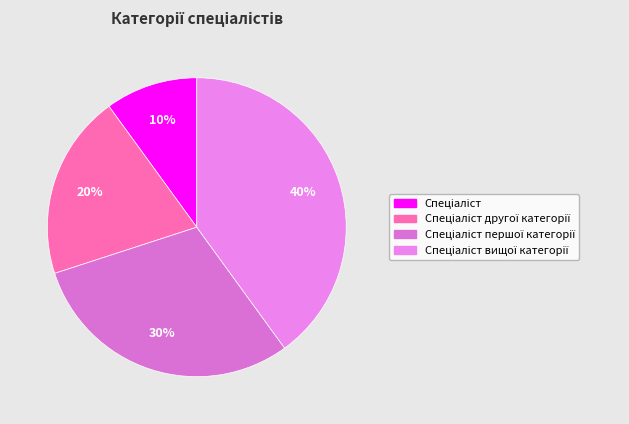

Rank the categories by value from lowest to highest.

Спеціаліст, Спеціаліст другої категорії, Спеціаліст першої категорії, Спеціаліст вищої категорії